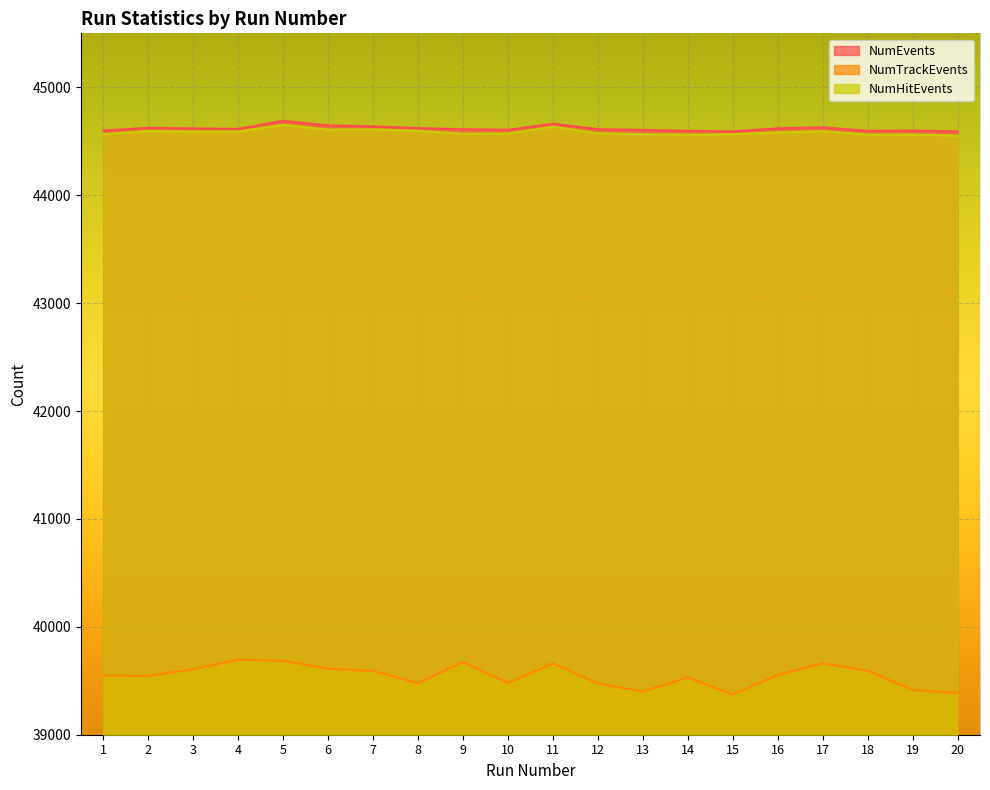

Reading left to right, transcribe all the data shown in this chart.

NumEvents: 1=44599	2=44624	3=44619	4=44615	5=44689	6=44647	7=44638	8=44622	9=44612	10=44606	11=44662	12=44612	13=44605	14=44597	15=44591	16=44620	17=44629	18=44596	19=44599	20=44591
NumTrackEvents: 1=39548	2=39544	3=39607	4=39696	5=39684	6=39612	7=39591	8=39478	9=39672	10=39479	11=39660	12=39475	13=39399	14=39531	15=39372	16=39553	17=39661	18=39594	19=39414	20=39386
NumHitEvents: 1=44565	2=44595	3=44591	4=44591	5=44652	6=44608	7=44610	8=44597	9=44570	10=44571	11=44635	12=44574	13=44565	14=44561	15=44565	16=44583	17=44593	18=44562	19=44562	20=44552